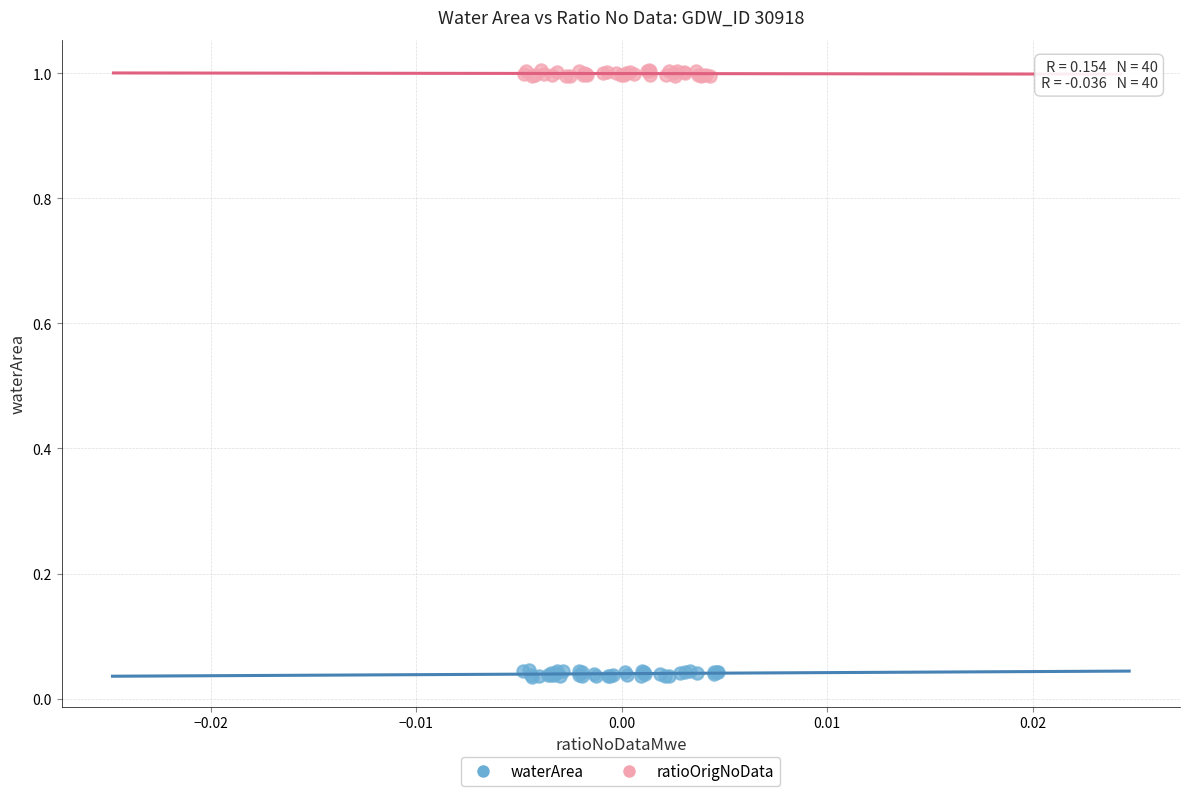

Which series reaches the maximum Y coordinate?

ratioOrigNoData